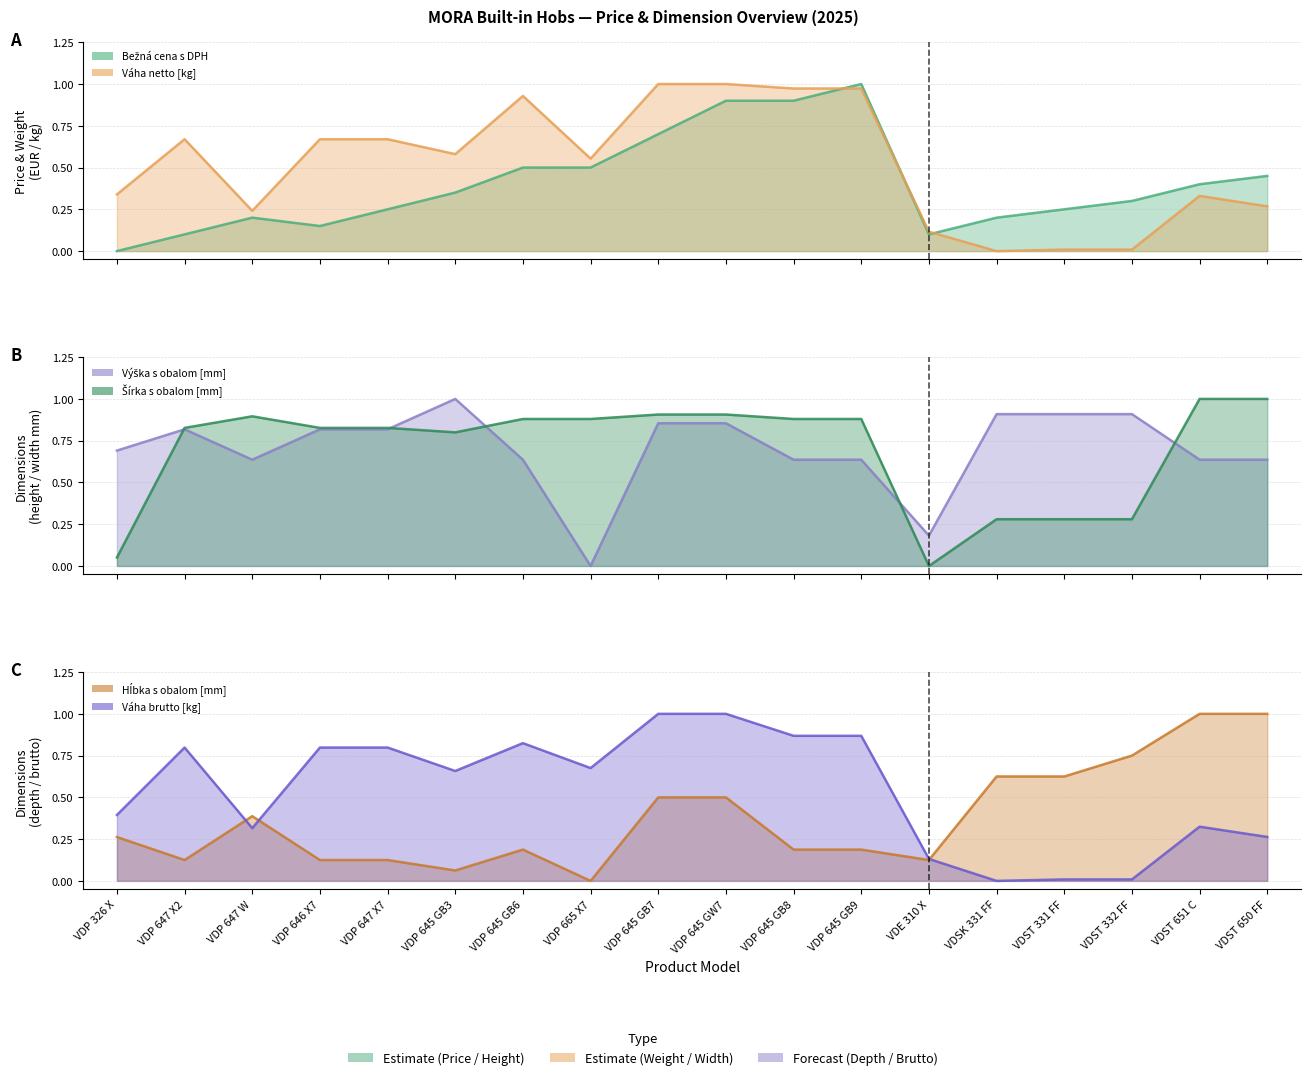

Which category has the lowest value in the Výška s obalom [mm] series?

VDP 665 X7